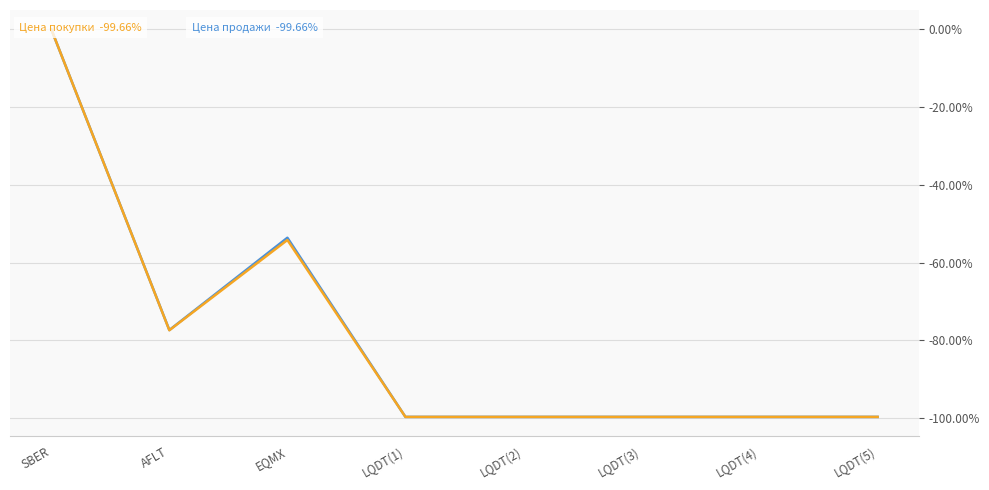

What is the average value of the Цена продажи series?

-78.6